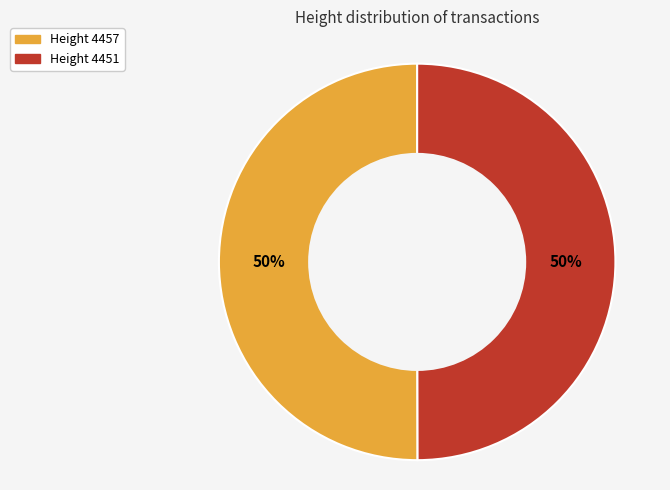

To the nearest percent, what is the average slice percentage?

50%